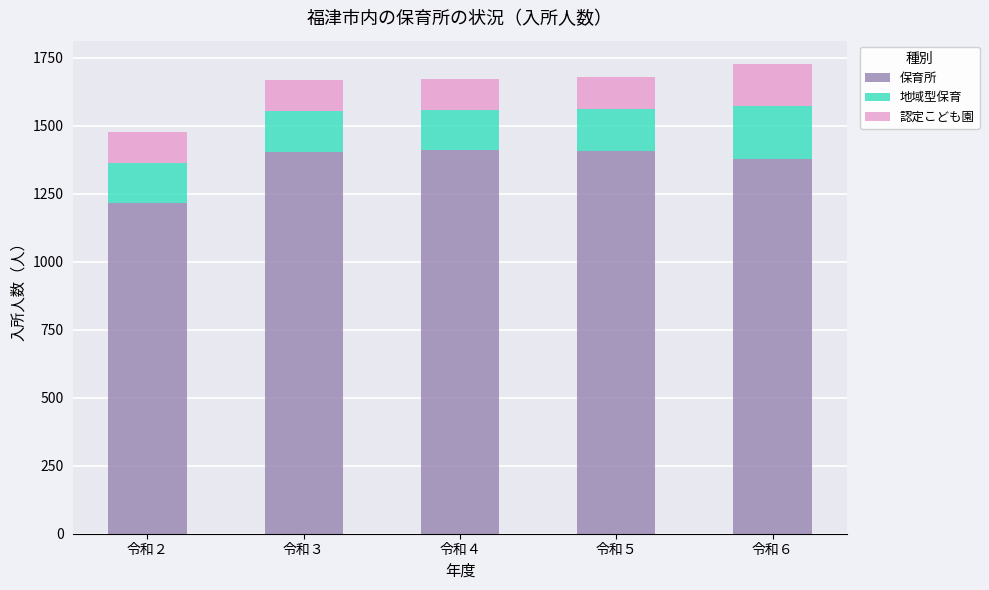

True or false: 保育所 has a value of 1412 at 令和４.

True